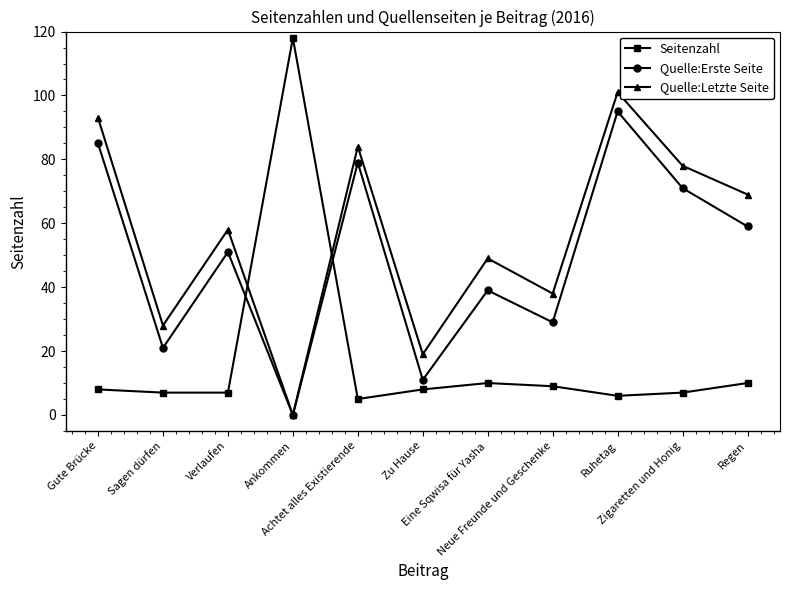

Count the number of data series in this chart.

3